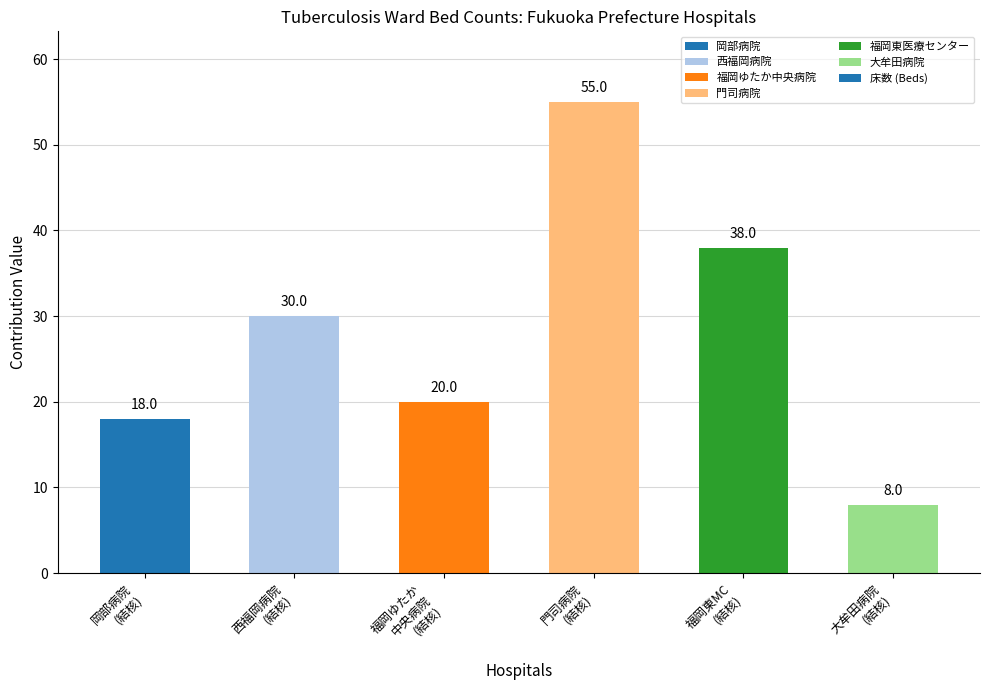

Are the bars grouped side by side (vs. stacked)?

No